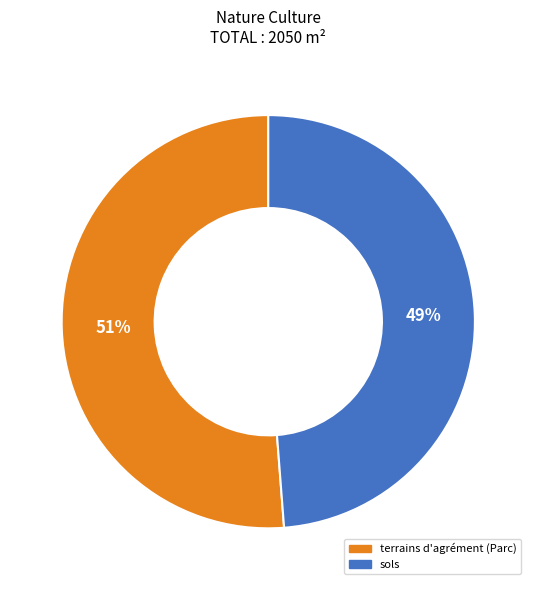

Is the sum of sols and terrains d'agrément (Parc) greater than half?

Yes